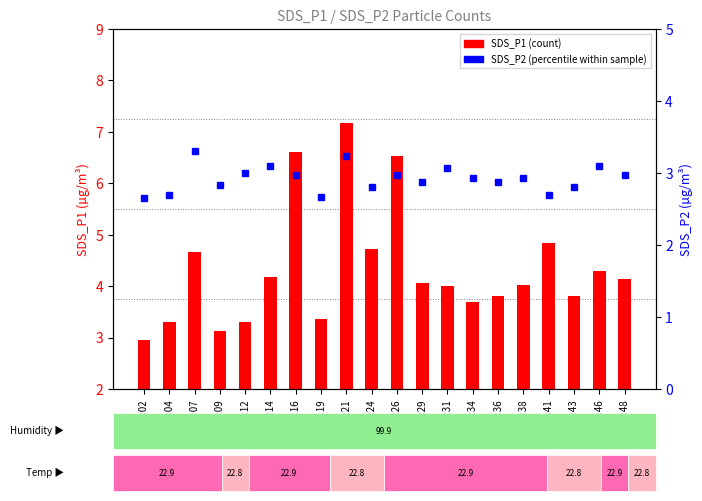

Which category has the highest value across all series?

00:21